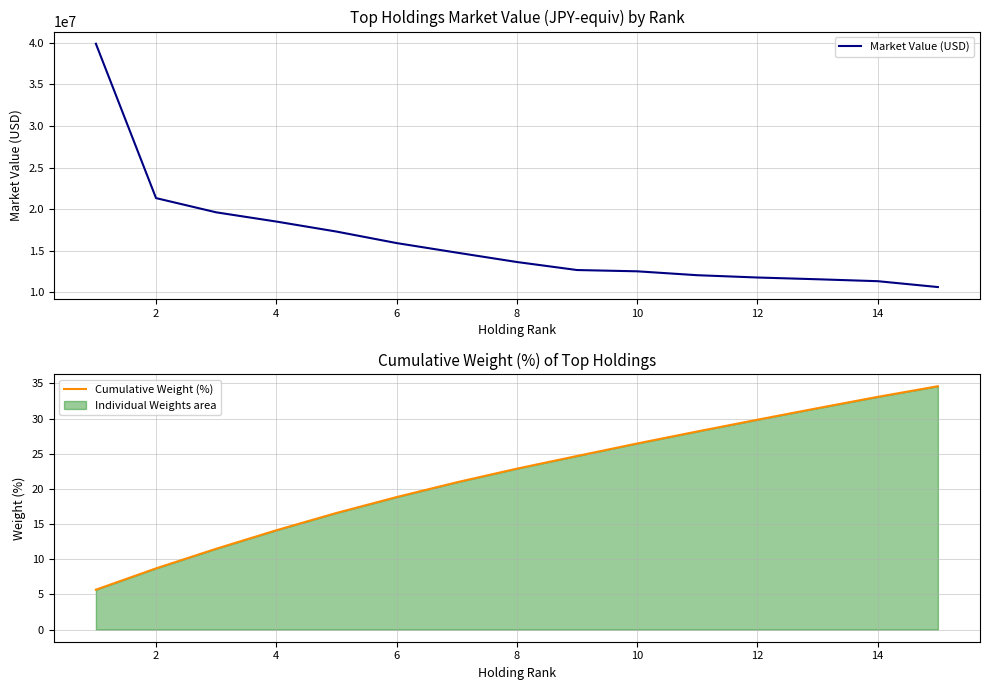

The value of Cumulative Weight (%) at 8 is 22.9. True or false?

True